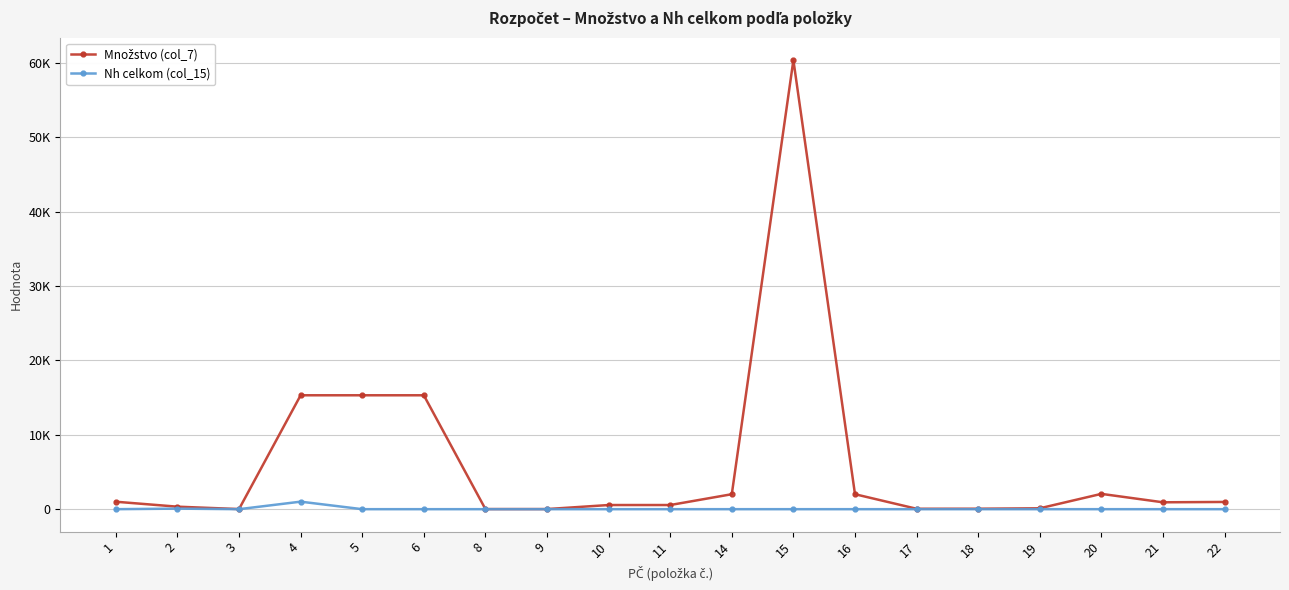

Is this an area chart (filled region under the line)?

No